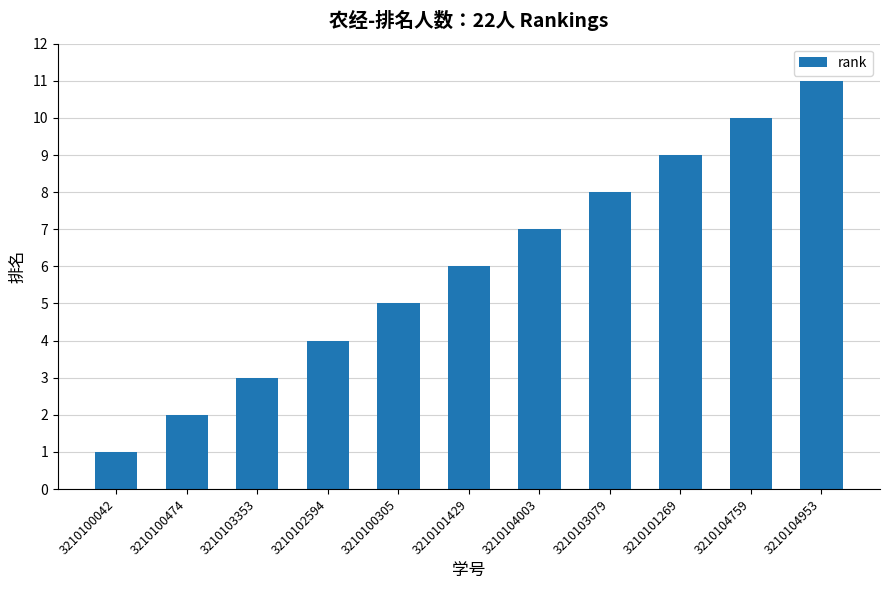

Is it true that the value at 3210101269 is 9?

True